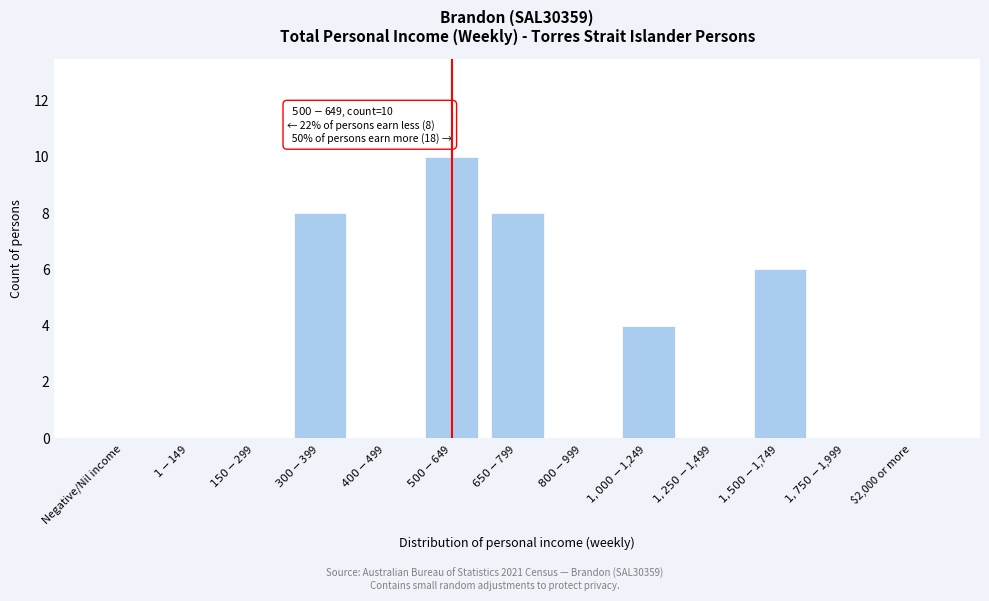

What is the sum of all values?

36